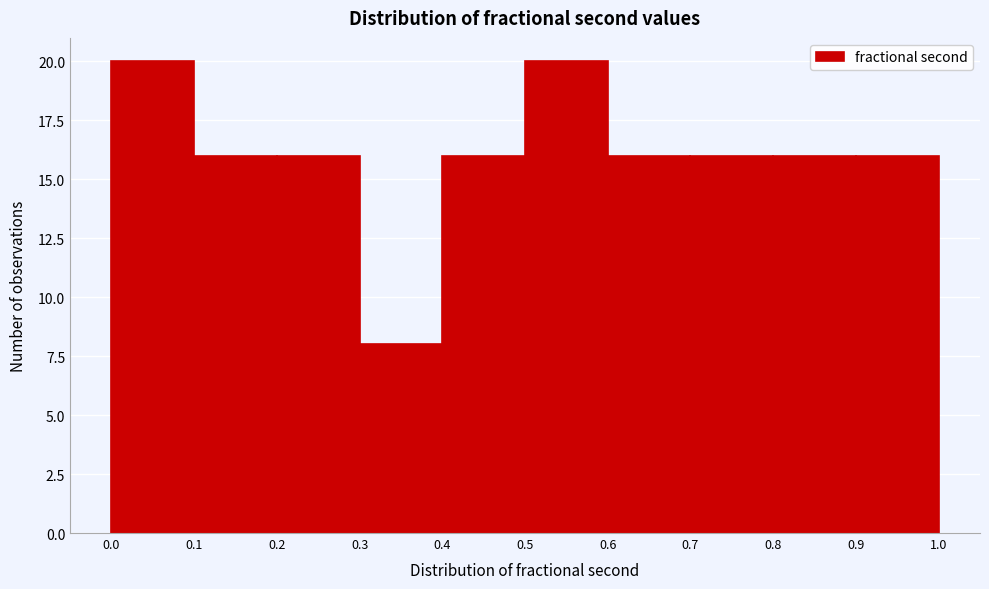

Reading left to right, list every bar in this chart as the range it spans on the x-axis followed by its height. The values are not printed on the chart, so give them approximately, as read against the axis.

0.0 to 0.1: 20
0.1 to 0.2: 16
0.2 to 0.3: 16
0.3 to 0.4: 8
0.4 to 0.5: 16
0.5 to 0.6: 20
0.6 to 0.7: 16
0.7 to 0.8: 16
0.8 to 0.9: 16
0.9 to 1.0: 16